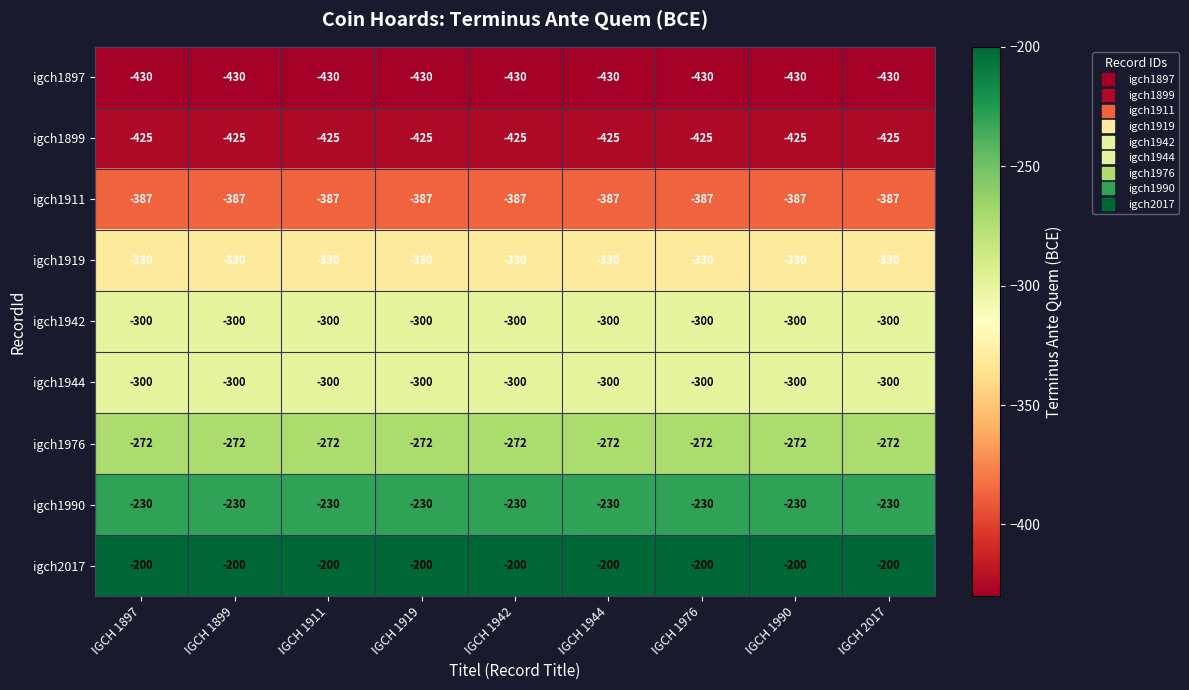

True or false: igch1944 has a value of -537 at IGCH 1942.

False